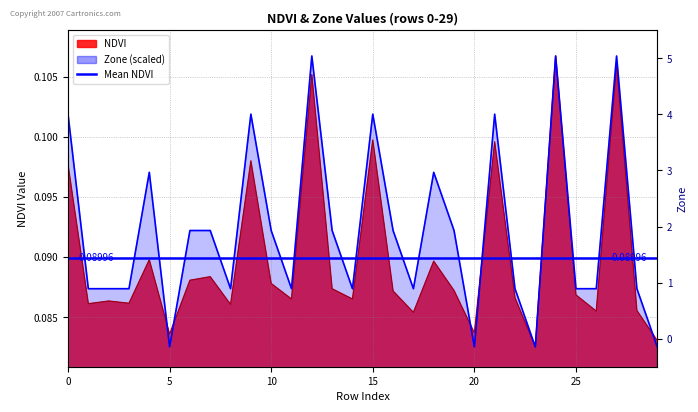

Which category has the highest value across all series?

24